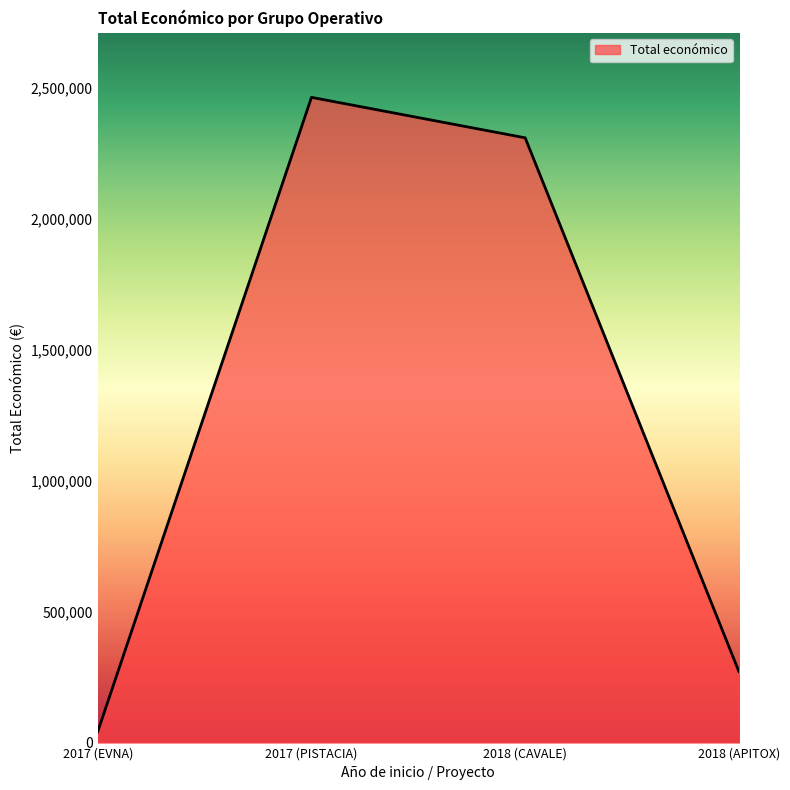

Which has a higher value, 2018 (CAVALE) or 2018 (APITOX)?

2018 (CAVALE)